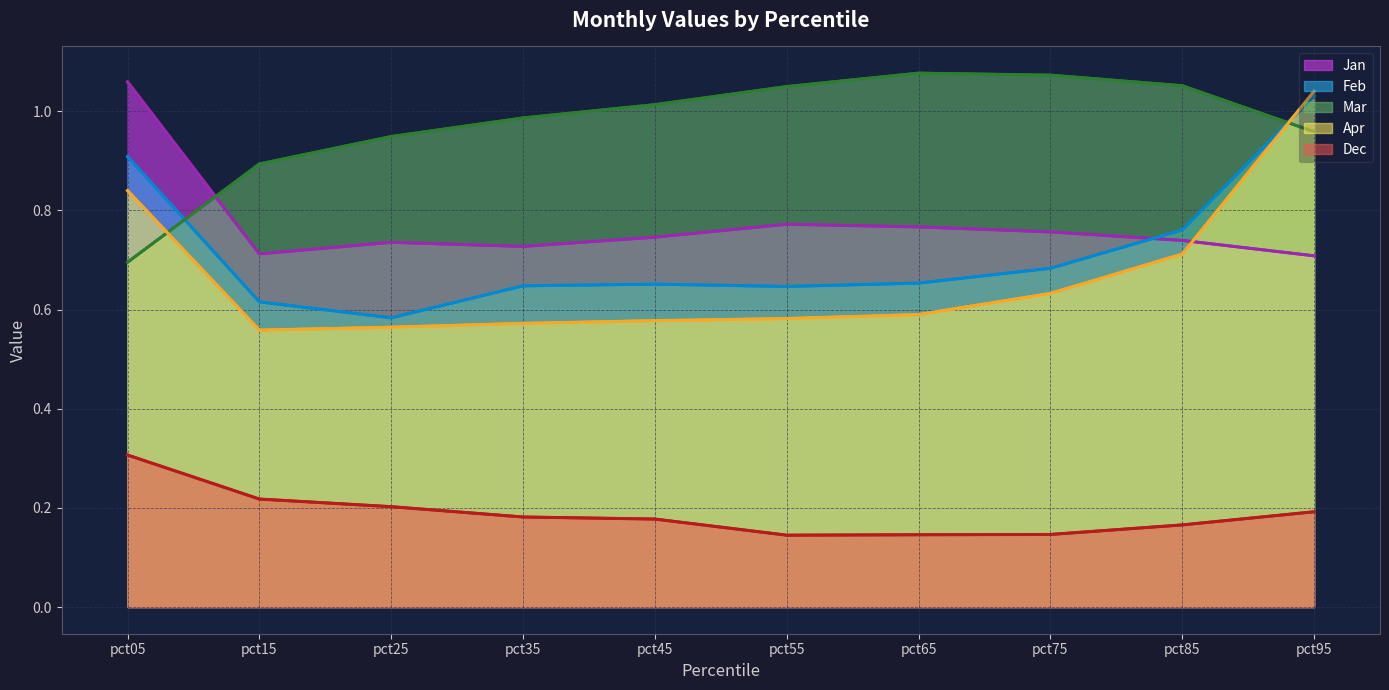

True or false: Dec and Apr intersect in this chart.

False